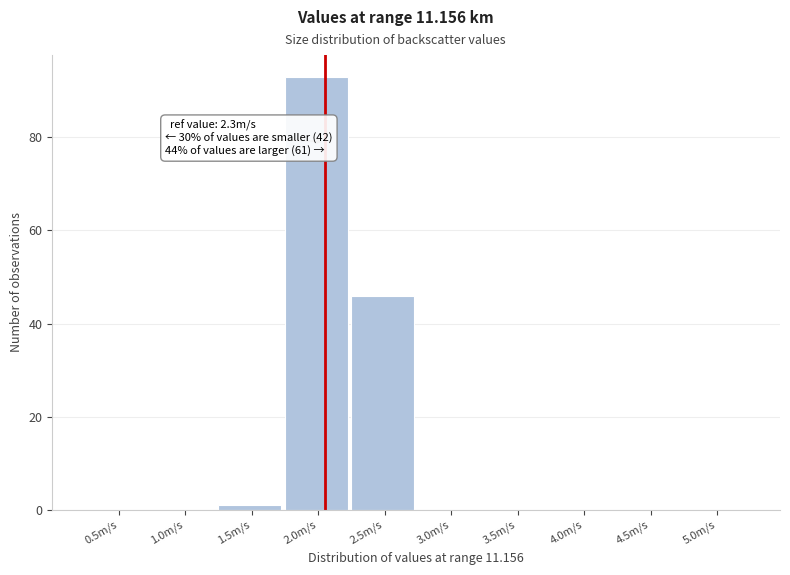

Reading left to right, extract all data points from this chart.

0.5m/s=0	1.0m/s=0	1.5m/s=1	2.0m/s=93	2.5m/s=46	3.0m/s=0	3.5m/s=0	4.0m/s=0	4.5m/s=0	5.0m/s=0